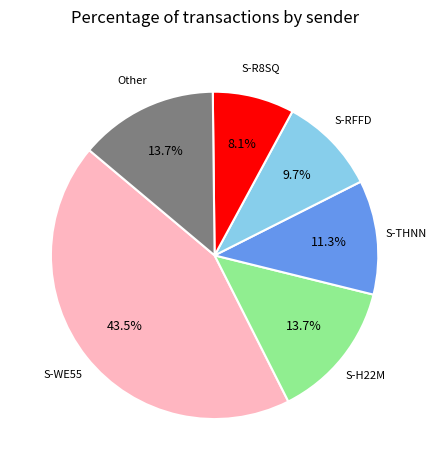

Is there a majority slice in this chart?

No